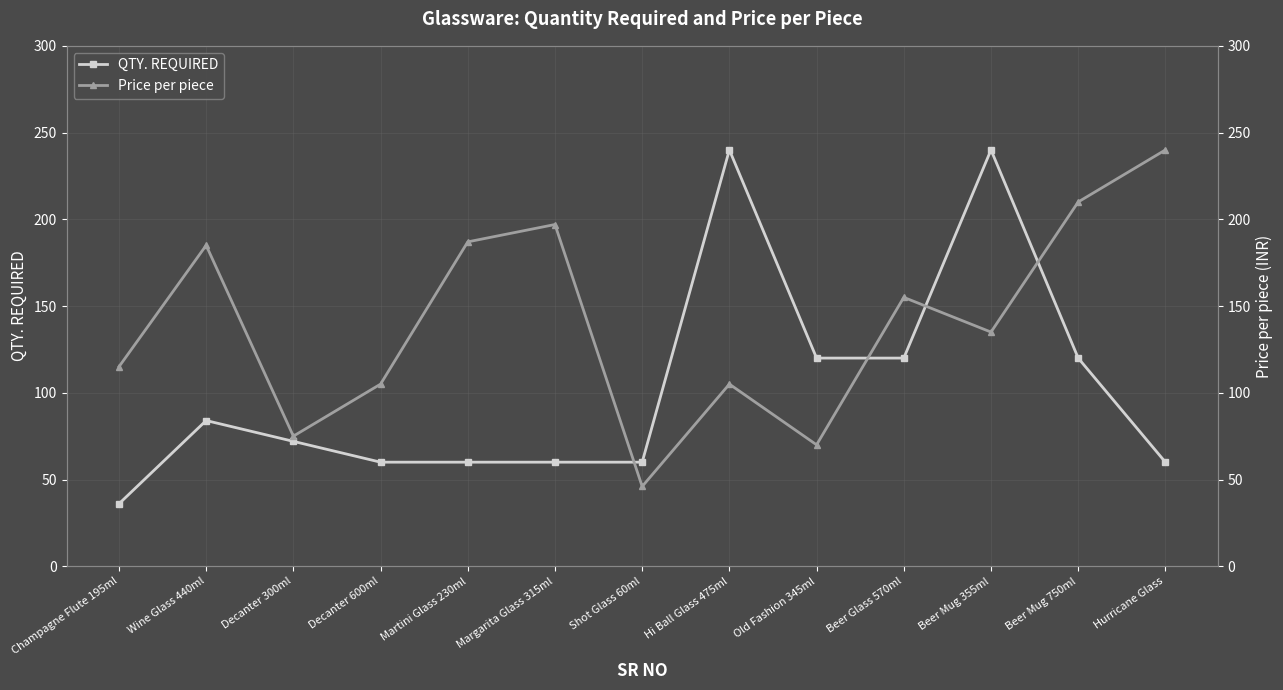

True or false: QTY. REQUIRED has more than 0 interior local peaks.

True